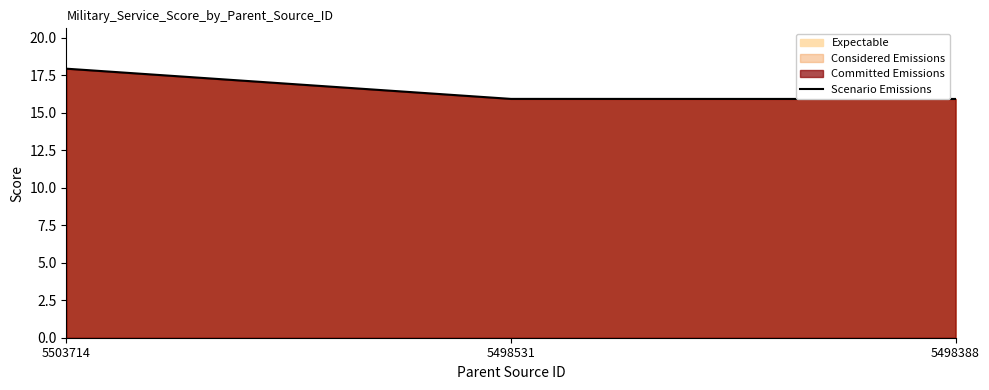

At which category does the chart reach its minimum across all series?

5498388